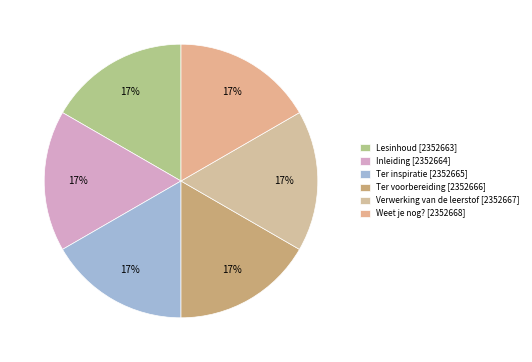

Approximately how many times larger is the value at Ter voorbereiding compared to Lesinhoud?

1.0